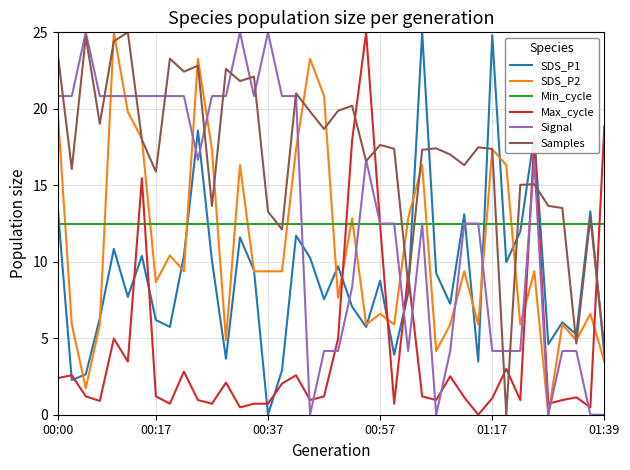

What is the maximum value shown in the chart?

25.0